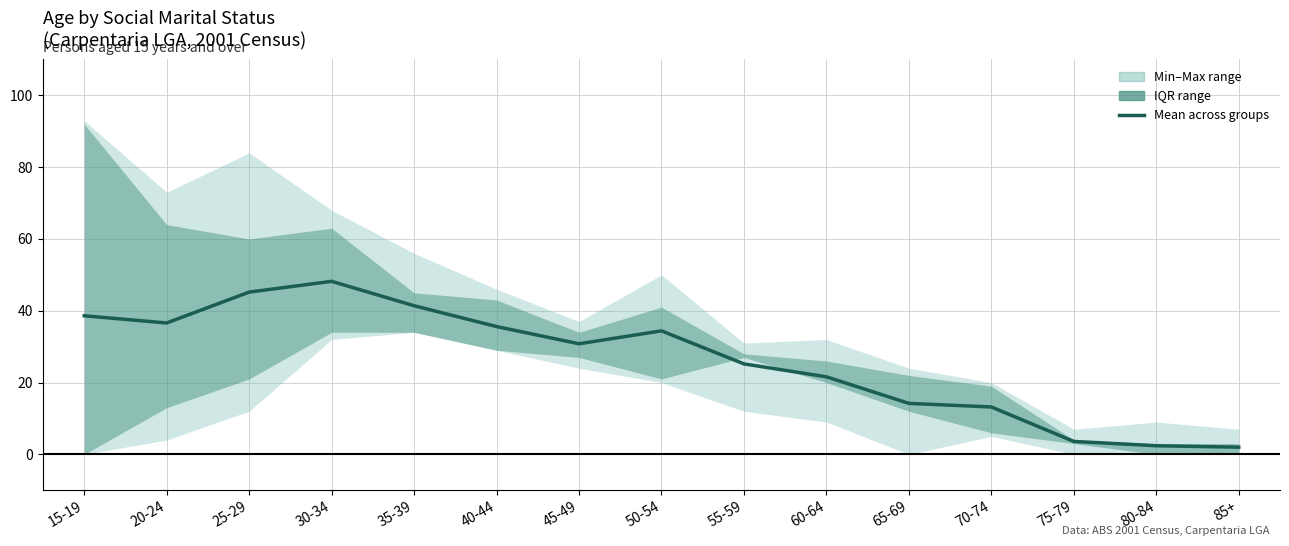

Which label corresponds to the largest value in the chart?

30-34